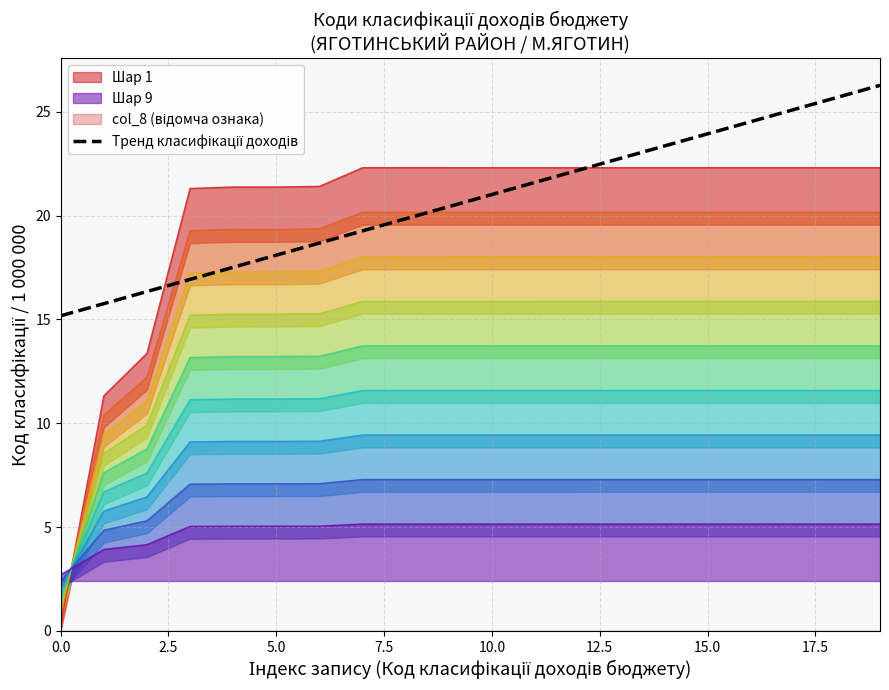

Which has a higher value, 19 or 10.0?

19